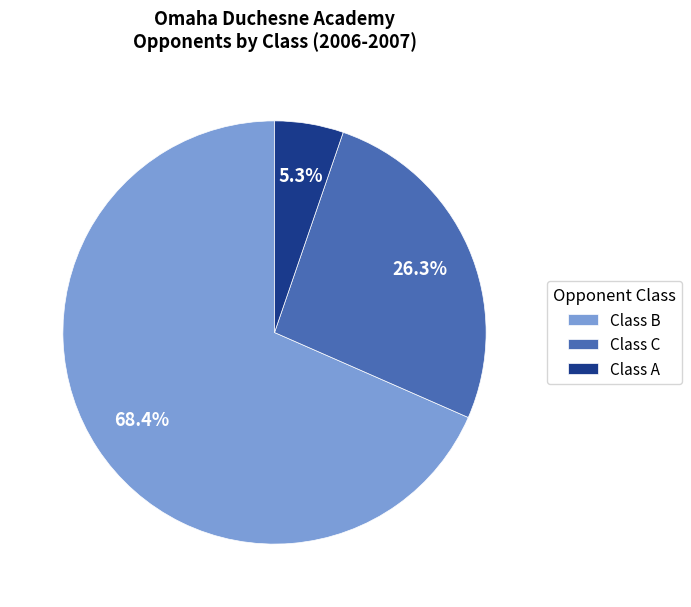

To the nearest percent, what is the average slice percentage?

33%